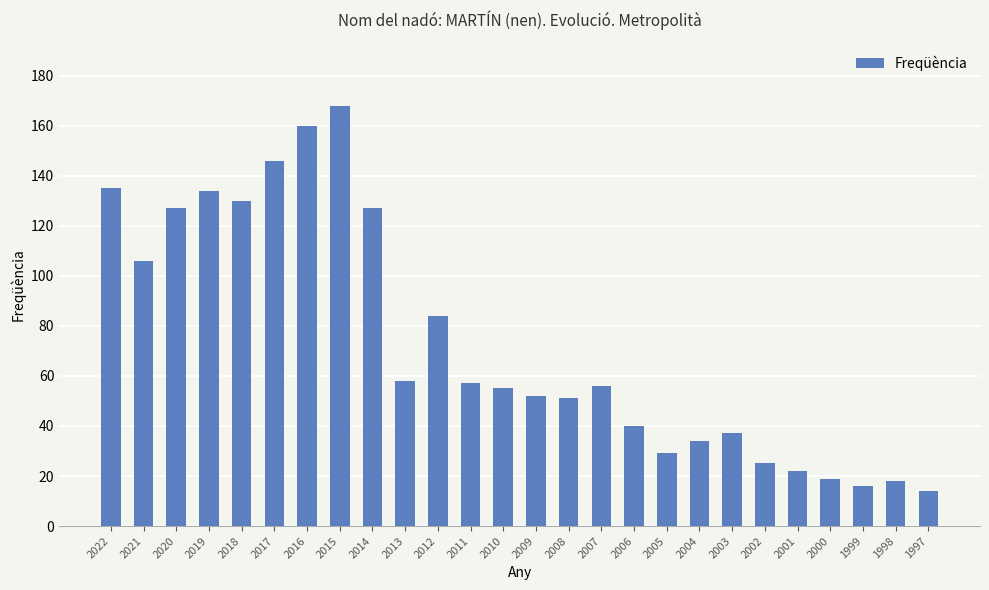

Which category has the lowest value across all series?

1997